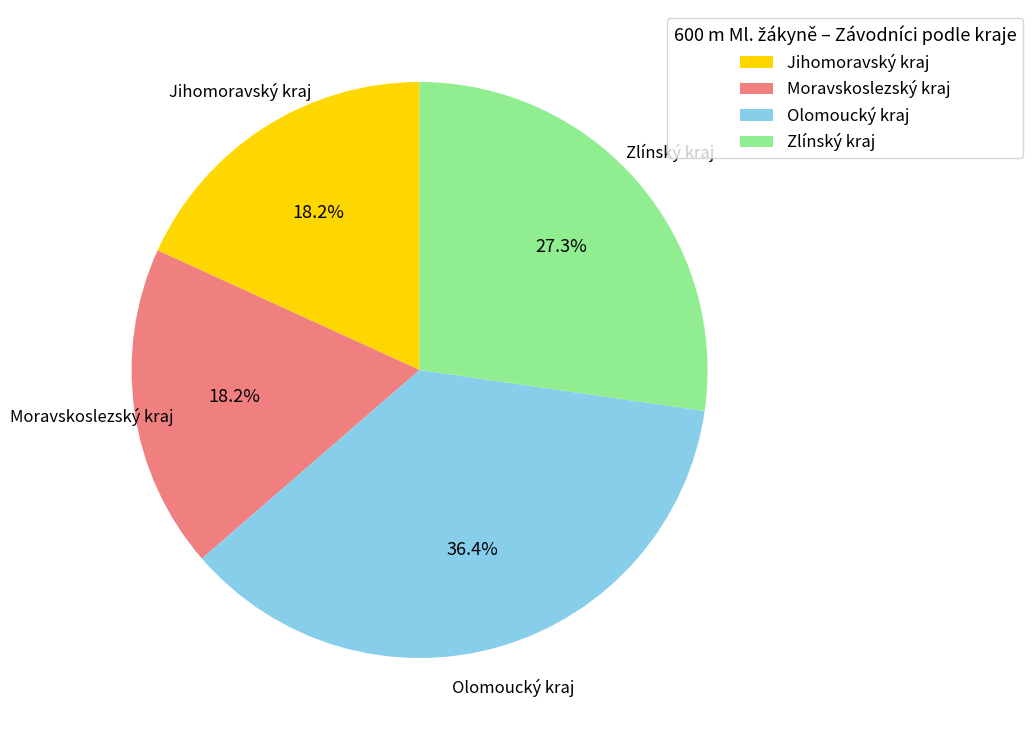

What portion of the pie excludes Moravskoslezský kraj?

81.8%